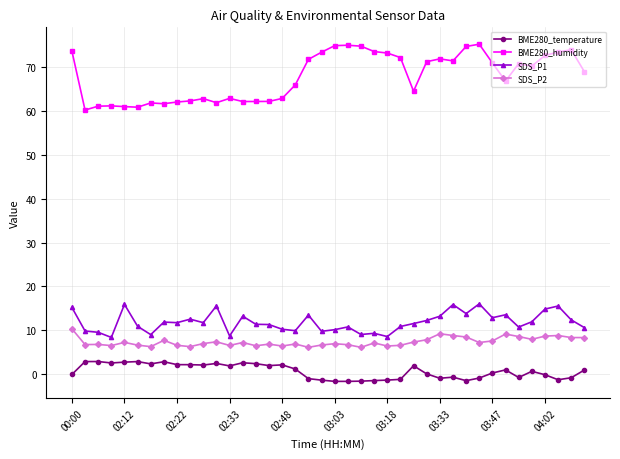

True or false: SDS_P1 has more than 0 points higher than both neighbors.

True